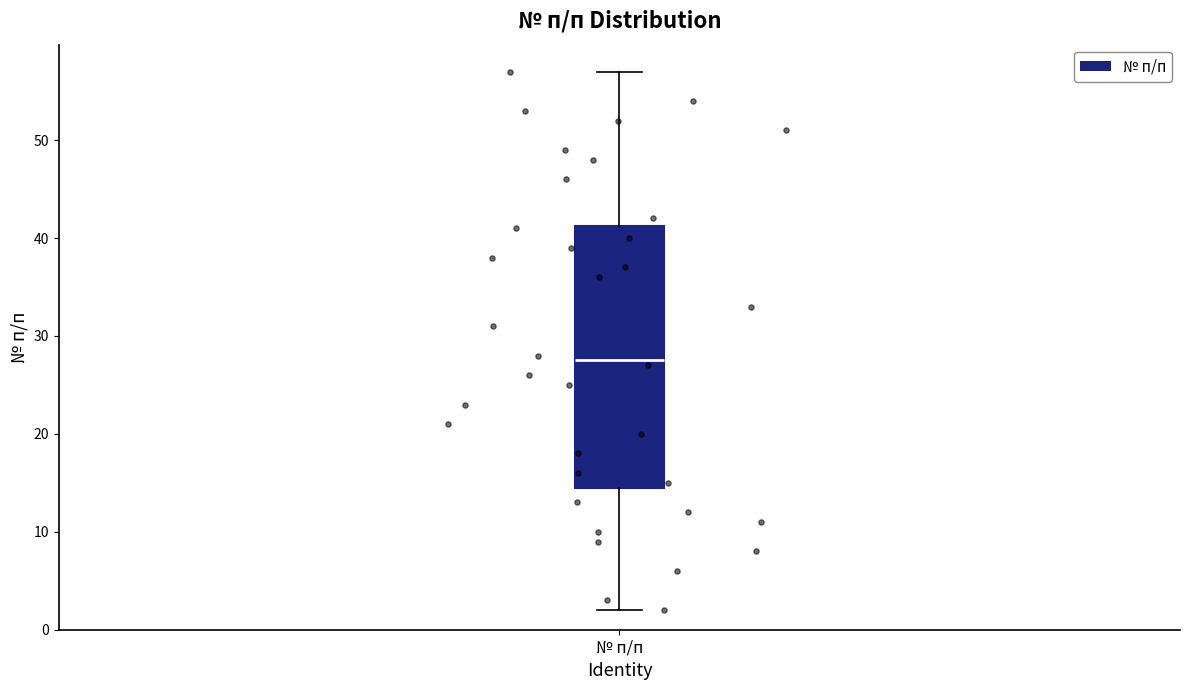

Read this box plot against the y-axis: the position of the median line, the range covered by the box, and the ends of both whiskers. The values are not printed on the chart, so give them approximately, as read against the axis.

median 28, box 15 to 41, whiskers 2 to 57